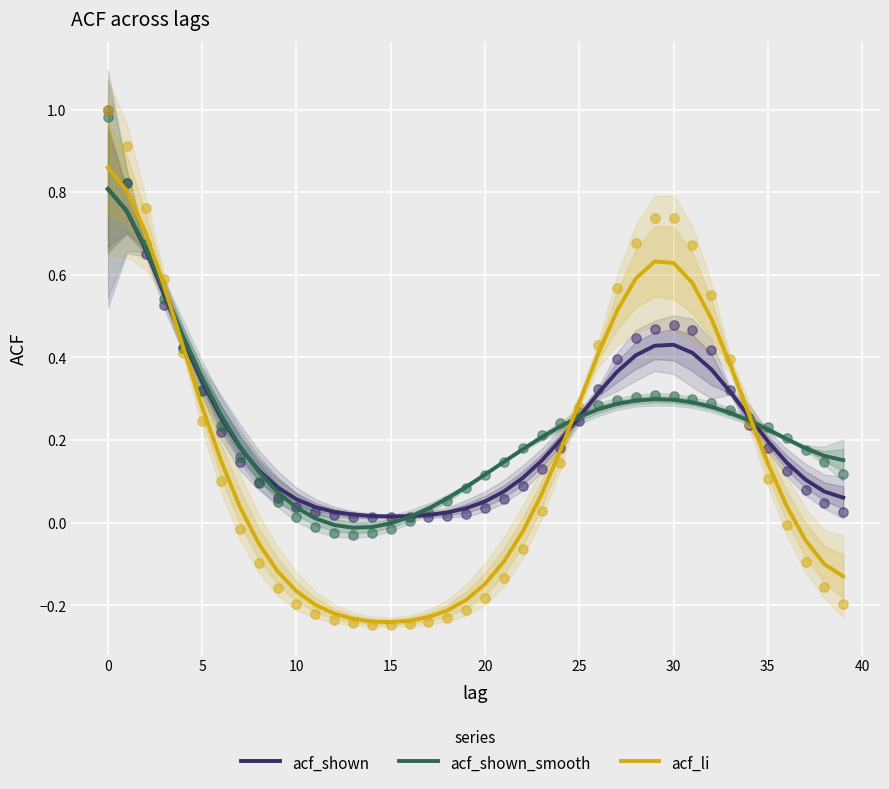

At how many categories does at least one series exceed 0?

40